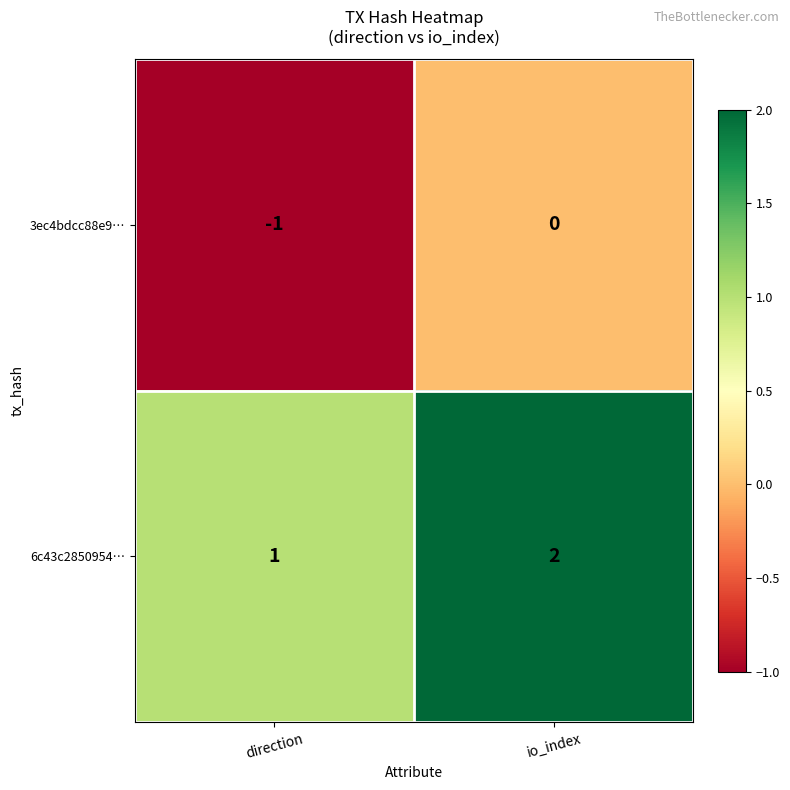

Reading left to right, extract all data points from this chart.

3ec4bdcc88e9…: -1	0
6c43c2850954…: 1	2